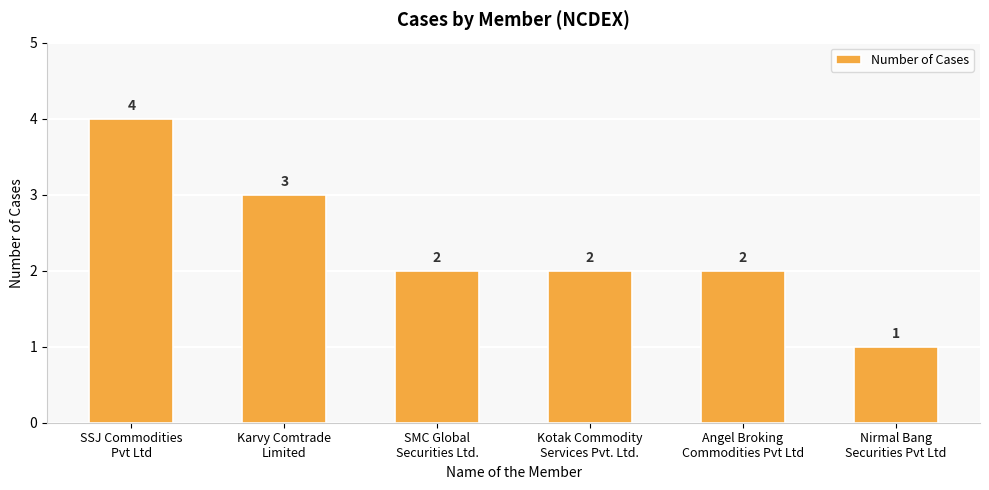

What is the label of the 4th bar from the left?

Kotak Commodity
Services Pvt. Ltd.